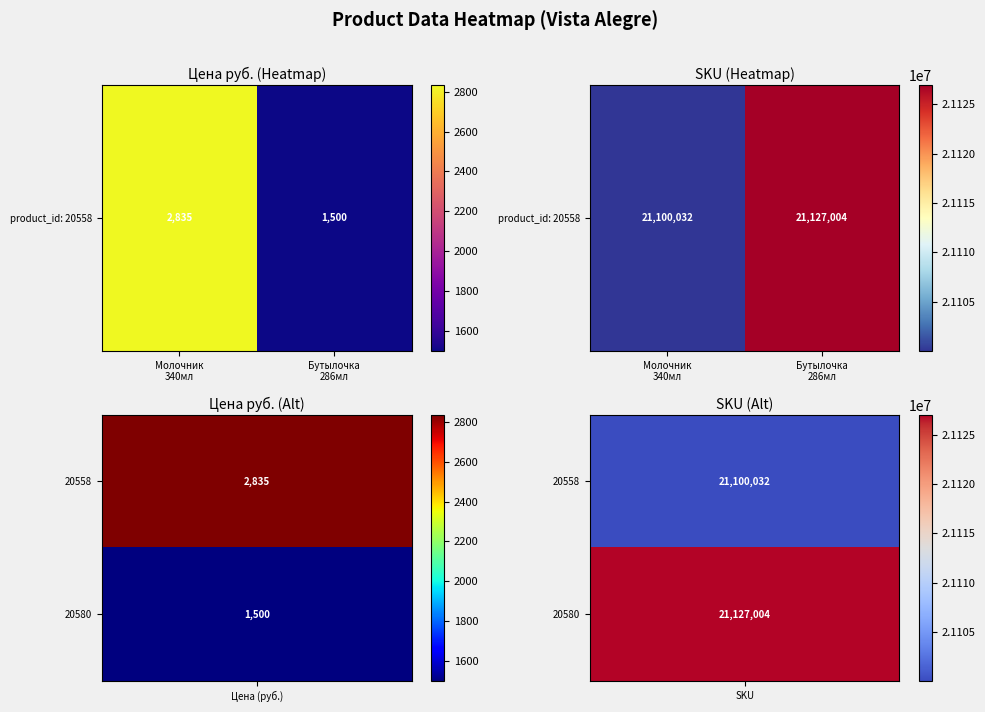

Rank the categories by value from lowest to highest.

Молочник
340мл, Бутылочка
286мл